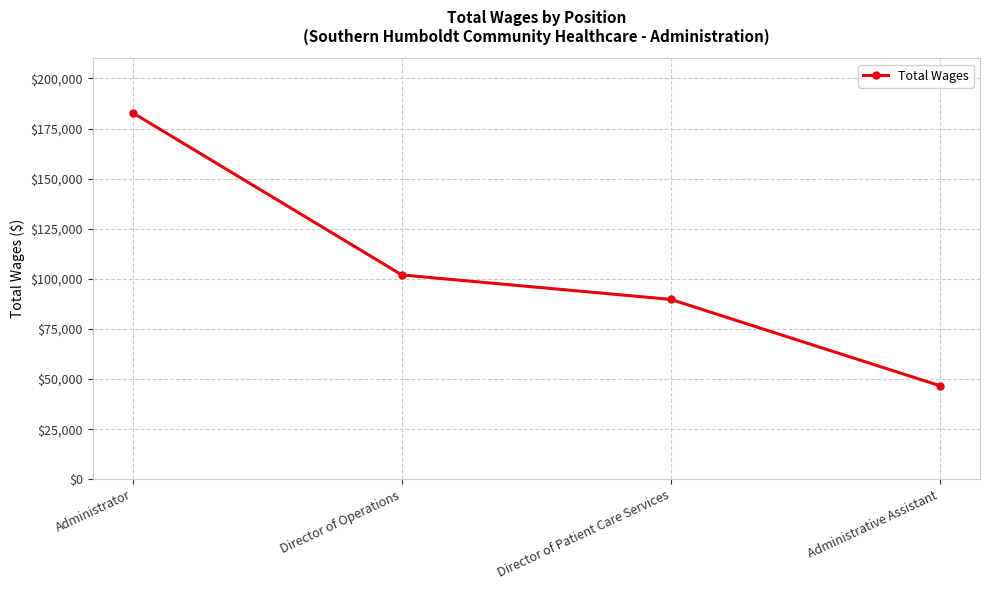

Which category has the lowest value across all series?

Administrative Assistant